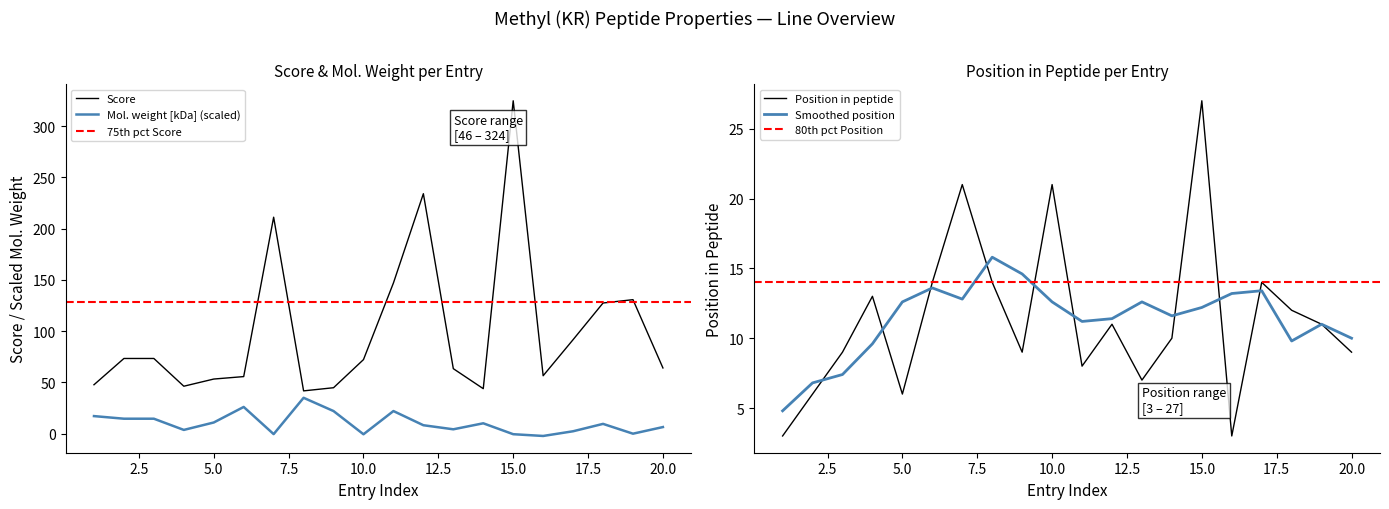

Which series has the largest range (max minus min)?

Score